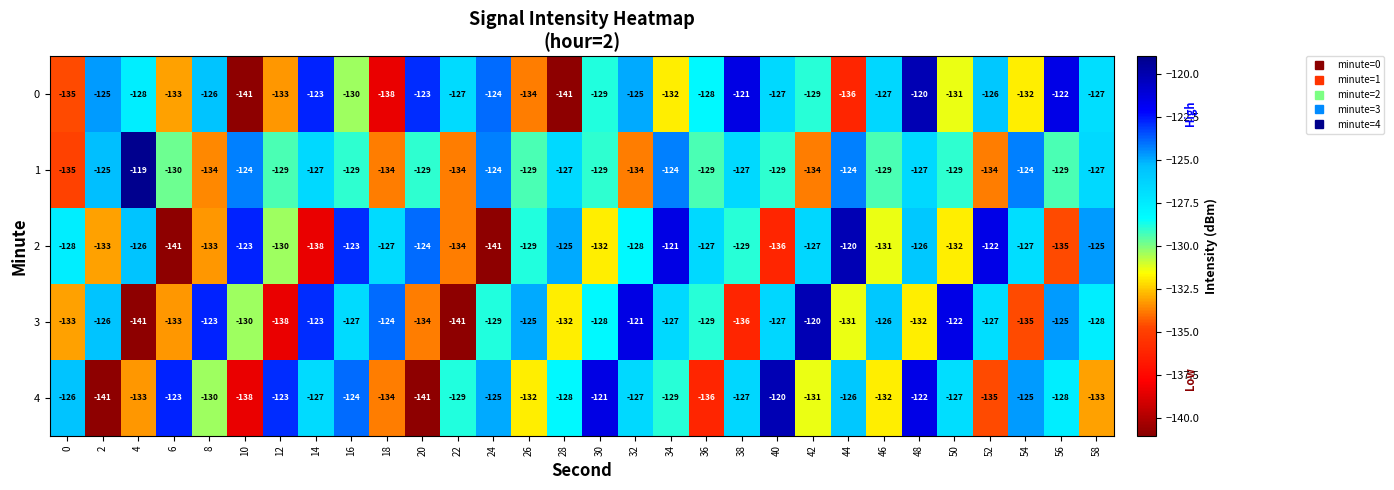

The value of 3 at 54 is -135. True or false?

True